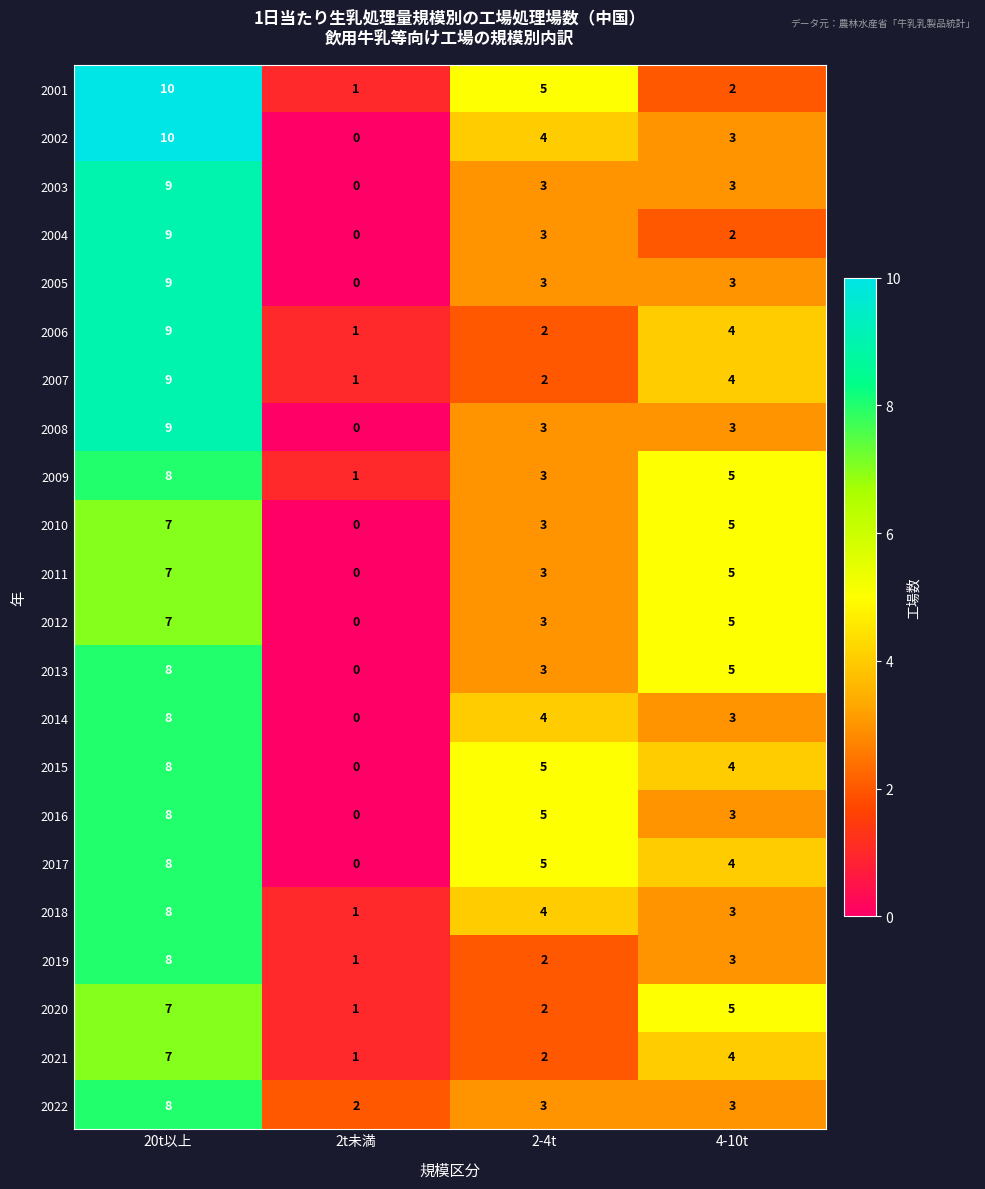

Between 20t以上 and 2t未満, which series saw the biggest shift?

2002